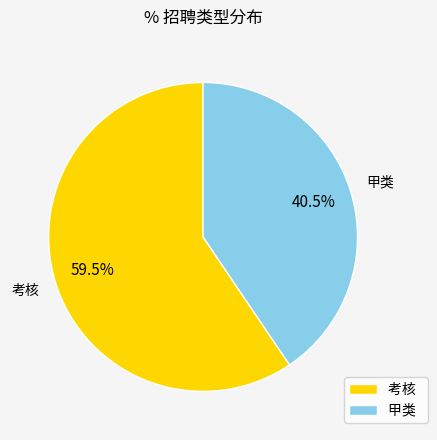

Is there any slice that represents more than half of the pie?

Yes